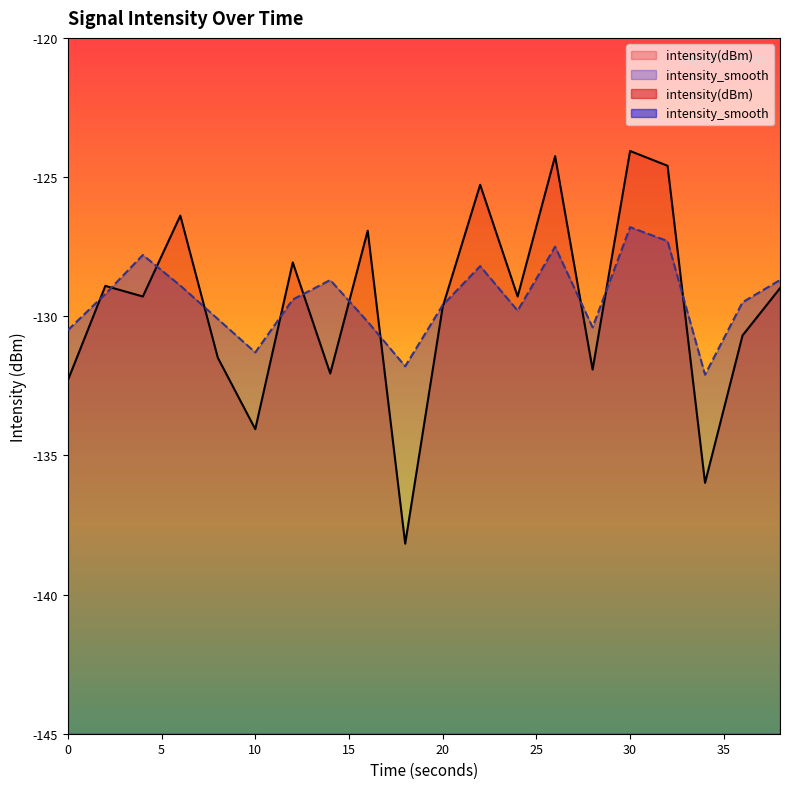

How many values in the intensity_smooth series exceed -129?

8